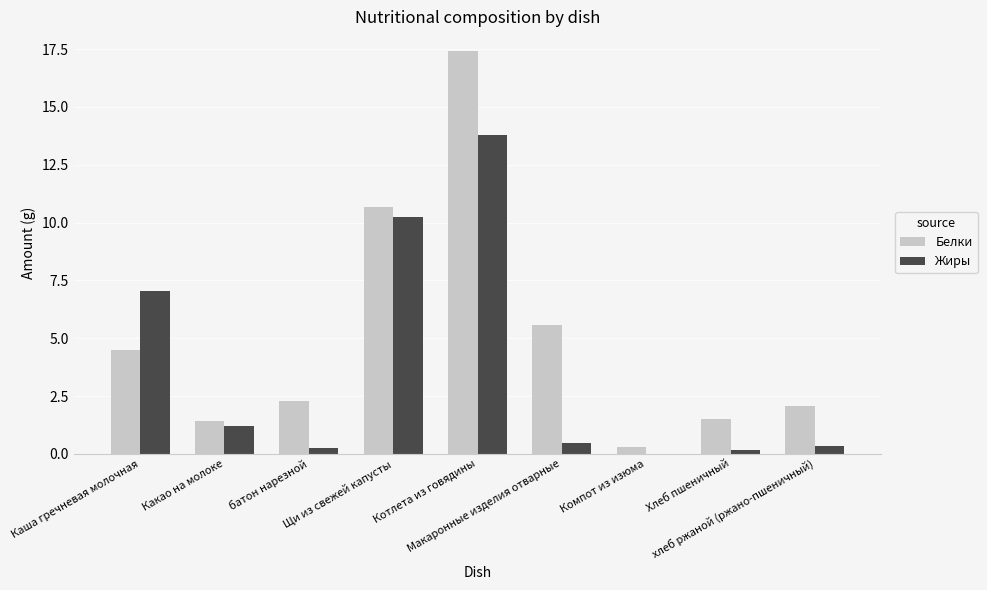

Which series has the largest total across all categories?

Белки